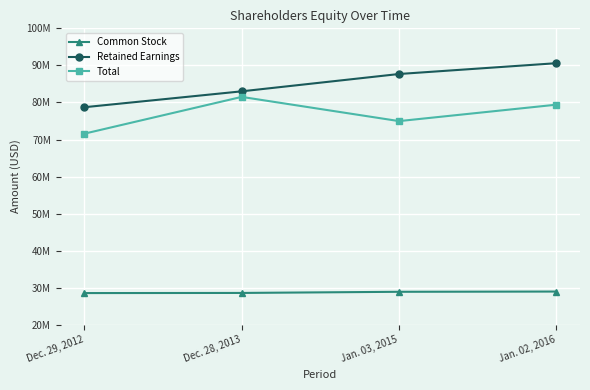

Is it true that Retained Earnings equals 90597041 at Jan. 02, 2016?

True